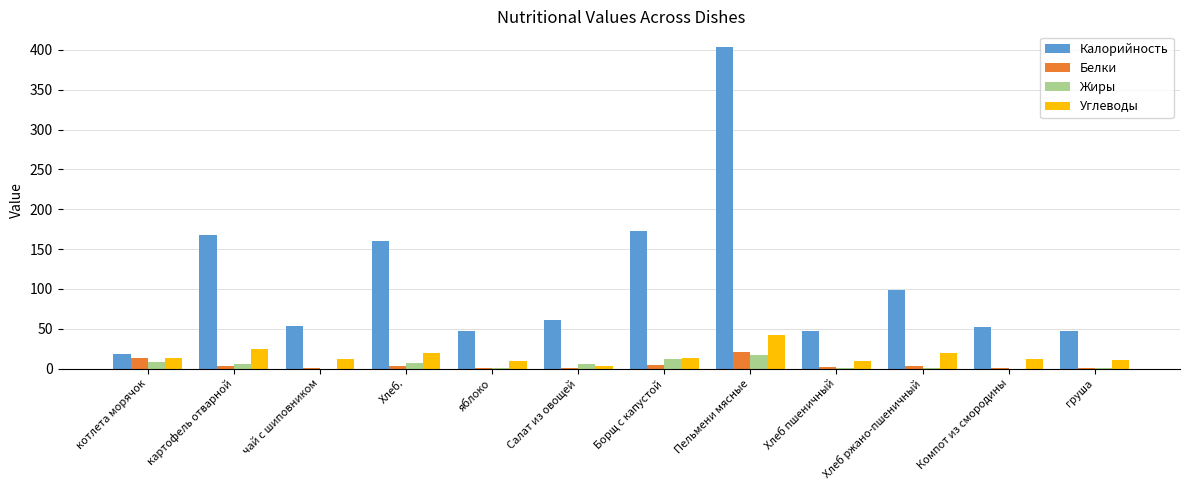

At which category is the sum across all series the highest?

Пельмени мясные